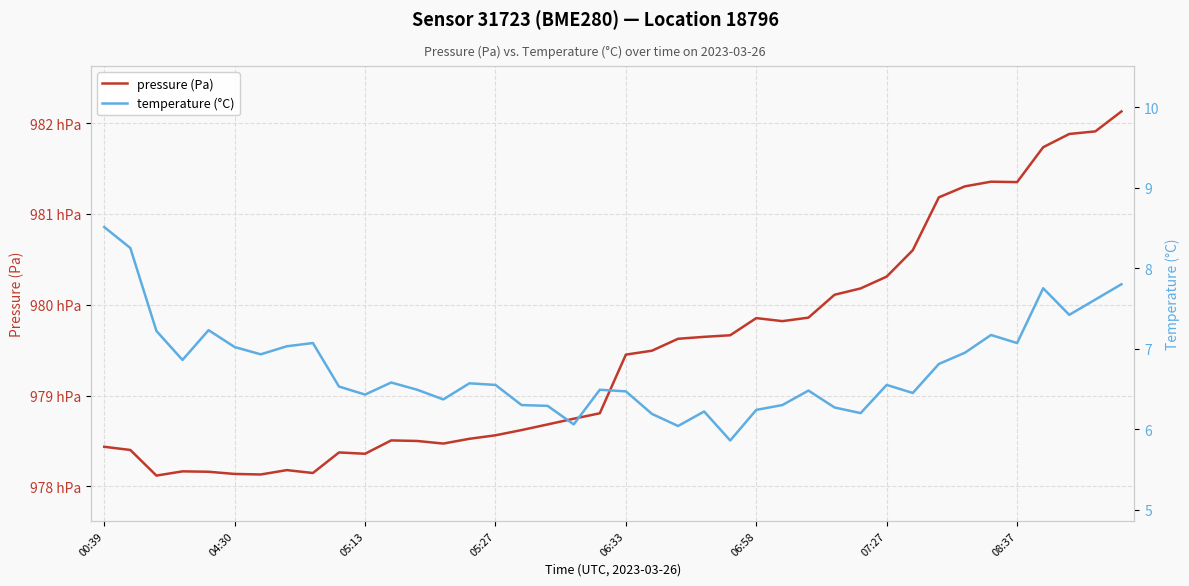

What is the difference between the maximum and minimum values in the pressure (Pa) series?

400.8